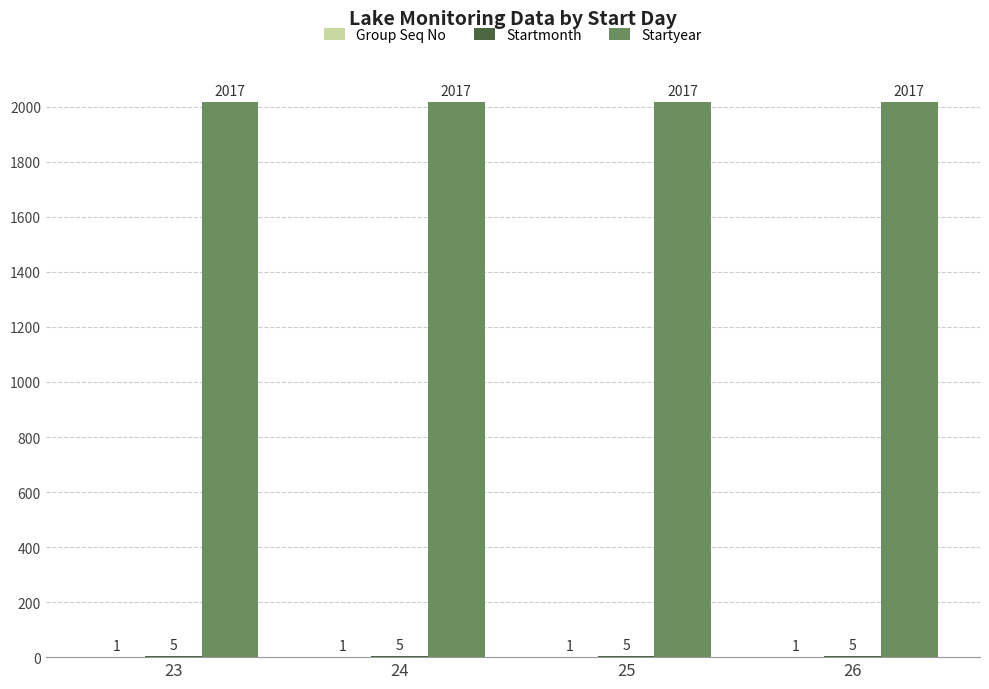

The value of Startyear at 23 is 3162. True or false?

False